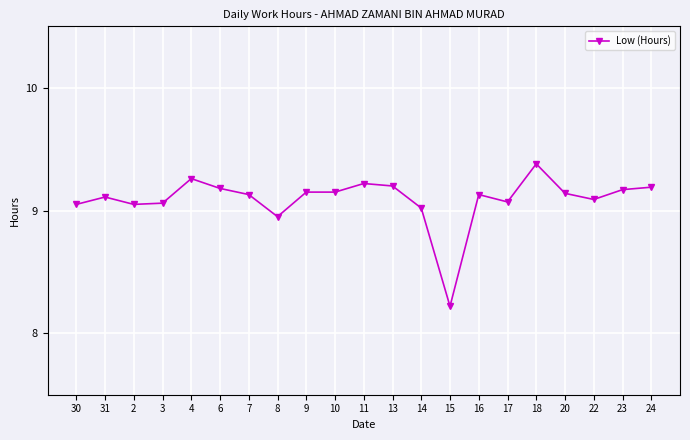

Is it true that the value at 8 is 3.6?

False